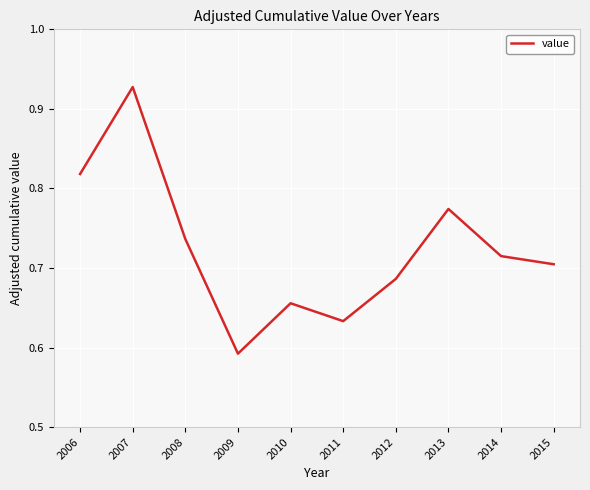

Which has a higher value, 2009 or 2012?

2012